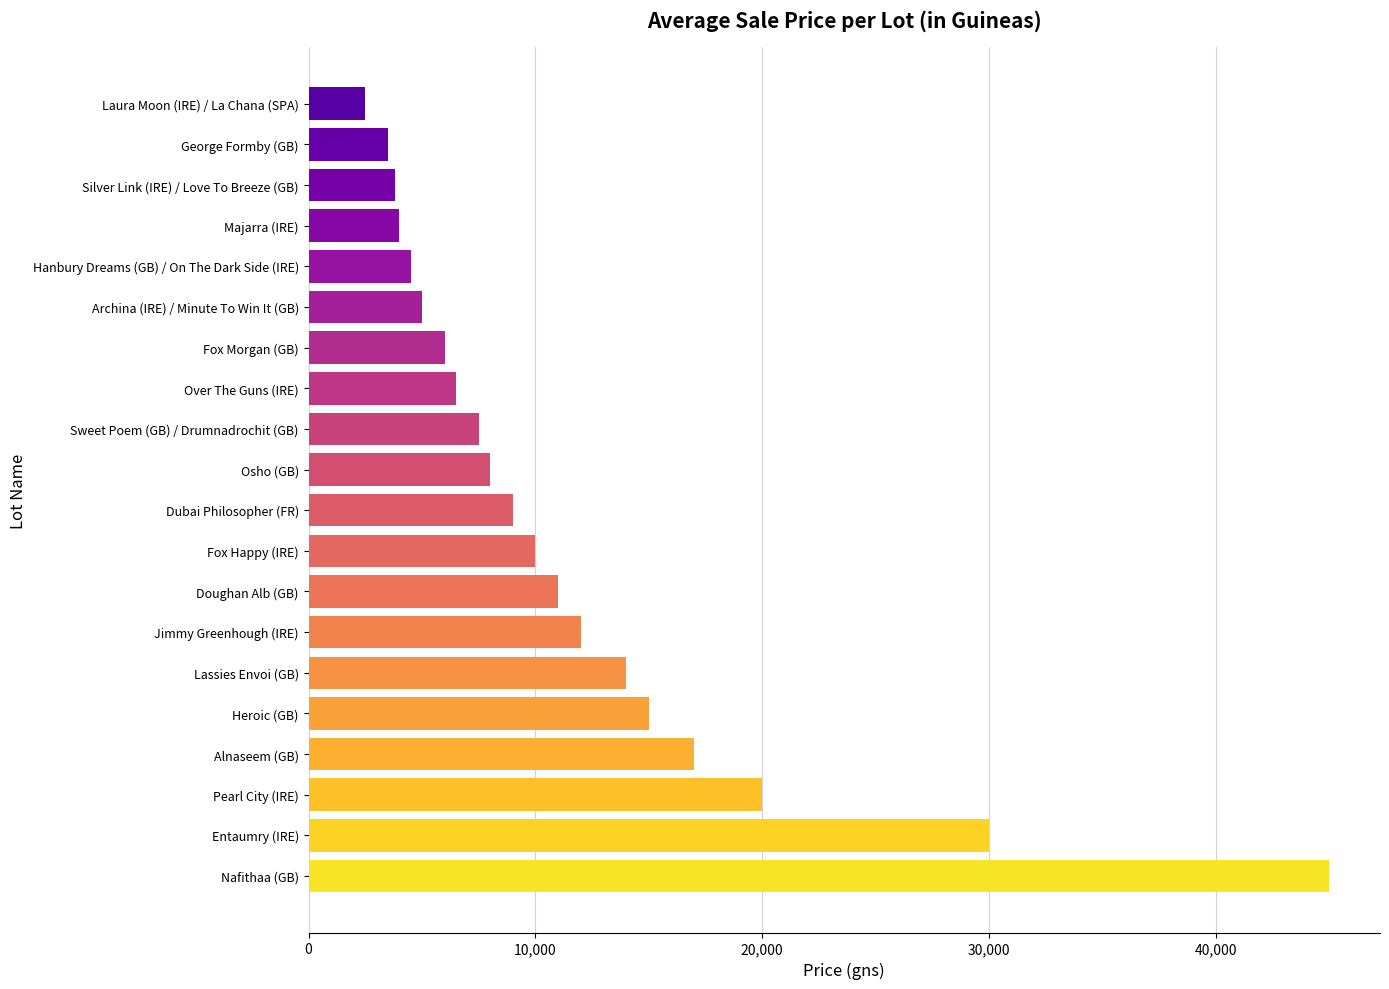

What is the ratio of the value at Pearl City (IRE) to the value at Over The Guns (IRE)?

3.1